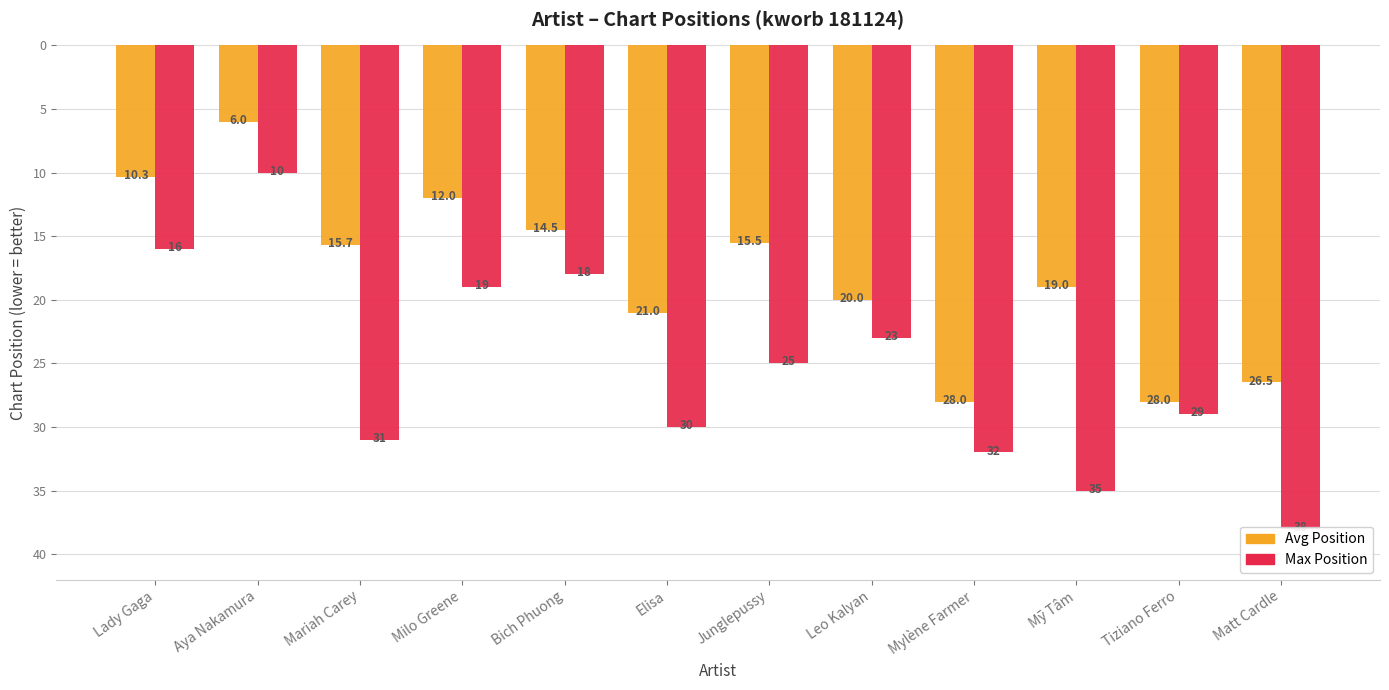

How many values in the Max Position series exceed 29?

5